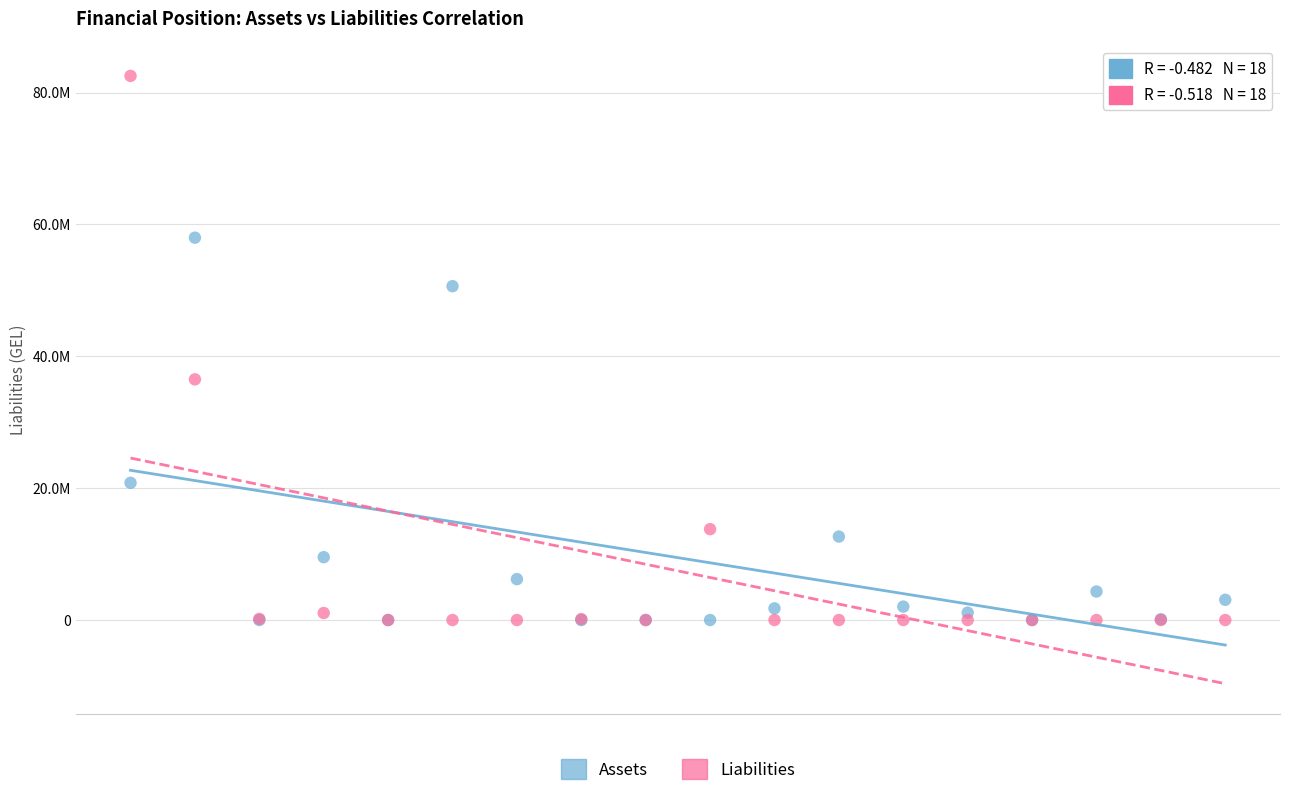

What are all the series names shown in the legend?

Assets, Liabilities